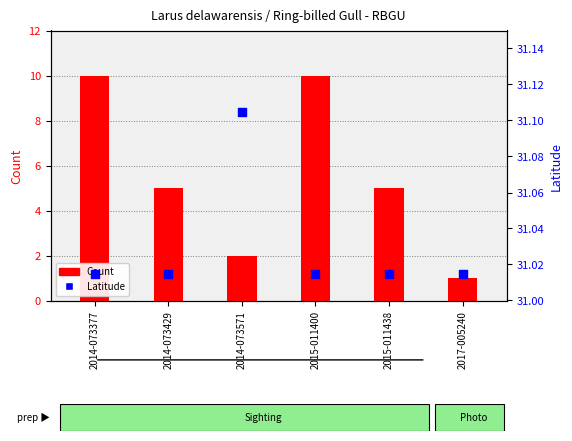

At which category is the sum across all series the highest?

2014-073377